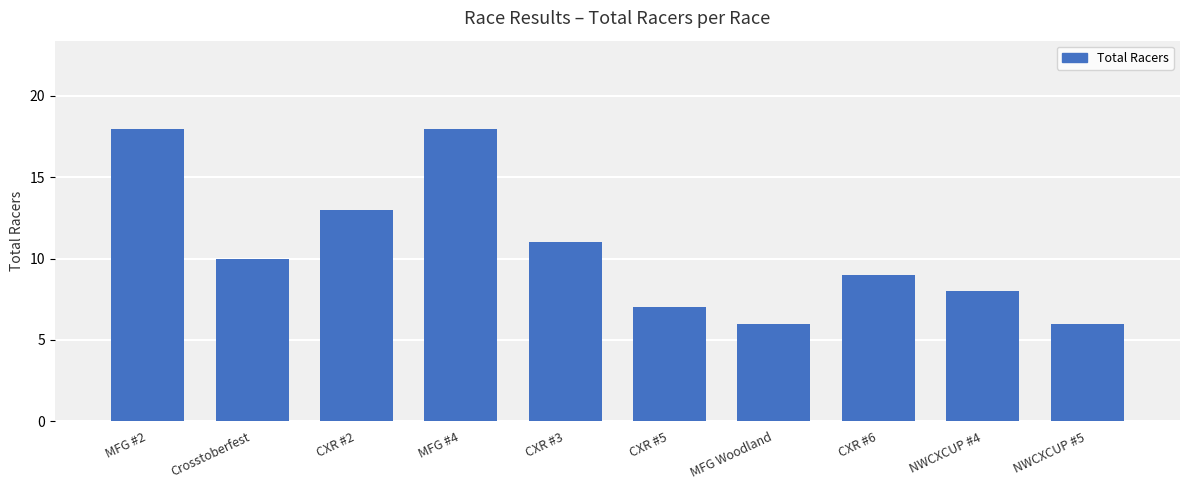

True or false: the data shows 30 at MFG #2.

False